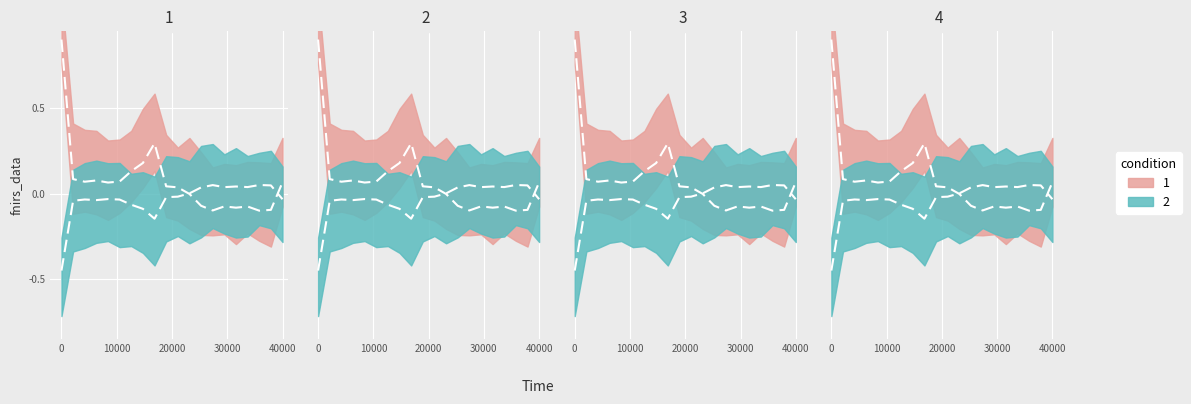

The value at 2024-09-19 is -0.1. True or false?

False